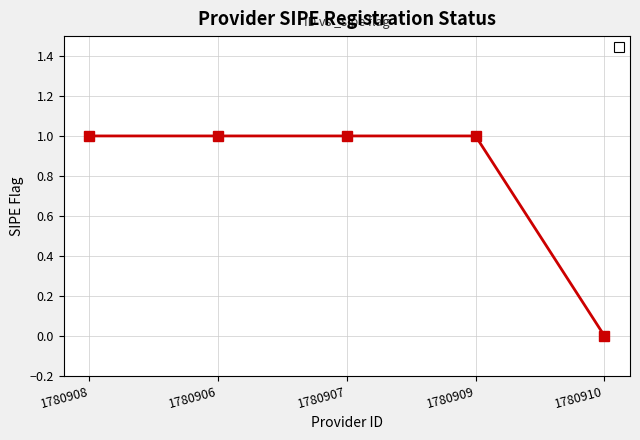

What is the label of the 4th point from the right?

1780906